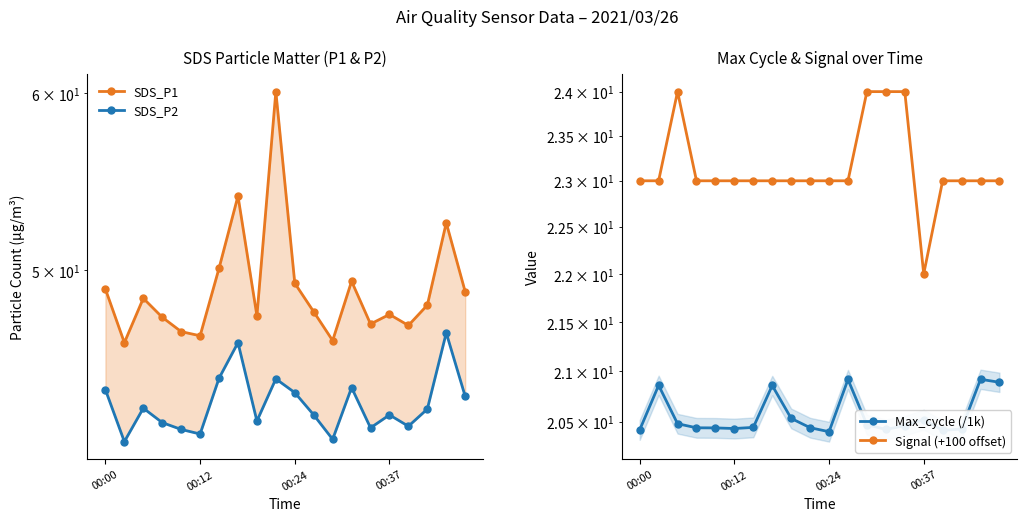

What is the maximum value for Max_cycle (/1k)?

20.9